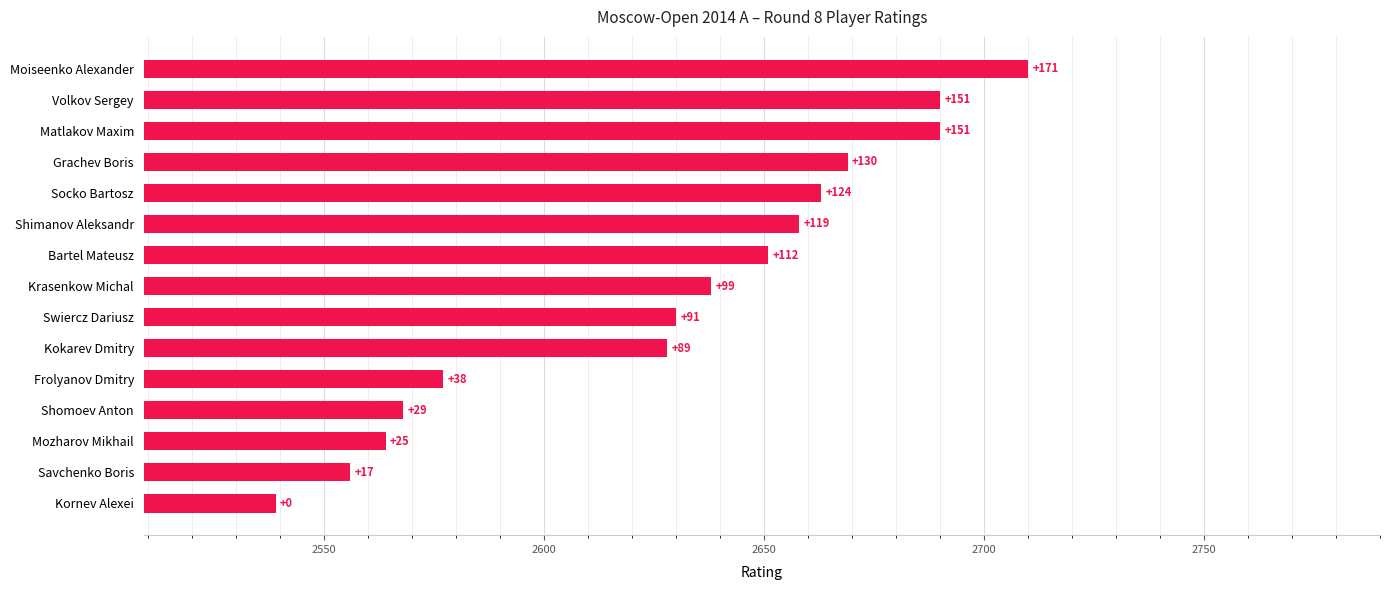

Count the number of categories in the chart.

15